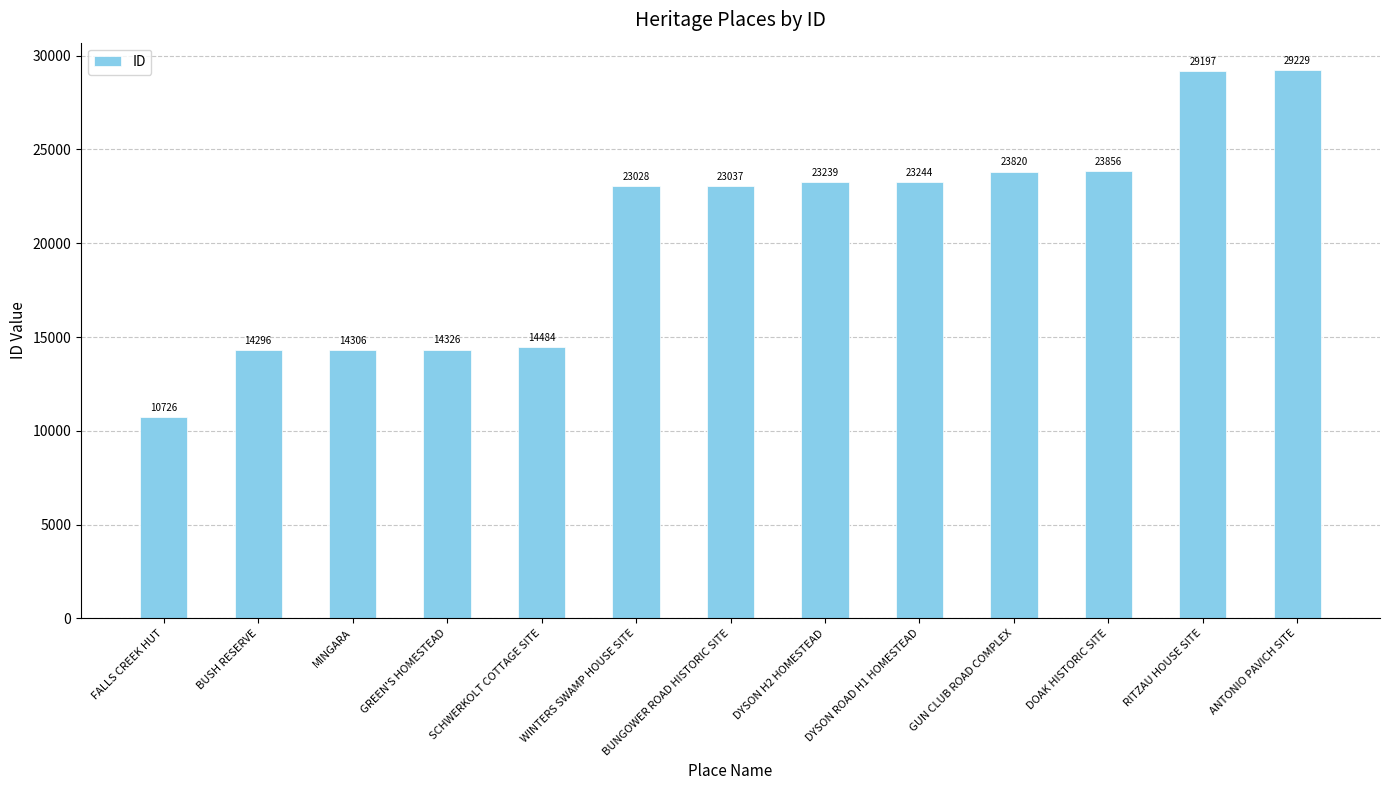

Approximately how many times larger is the value at MINGARA compared to BUNGOWER ROAD HISTORIC SITE?

0.6